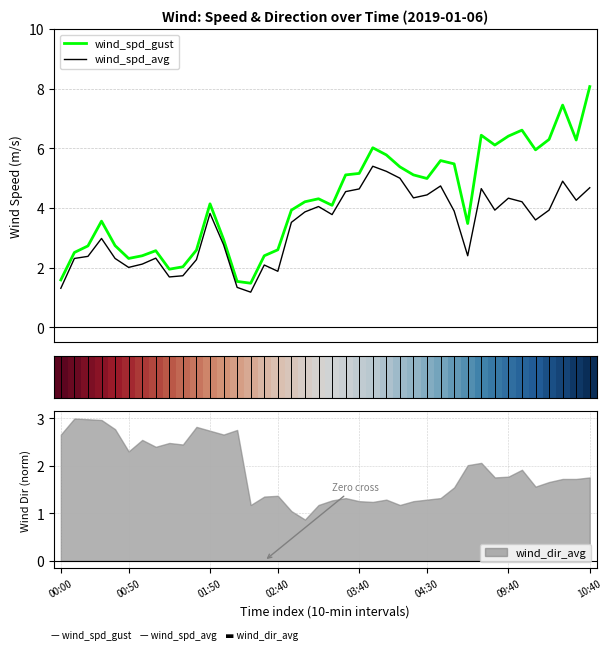

What is the highest value of the wind_dir_avg series?

3.0